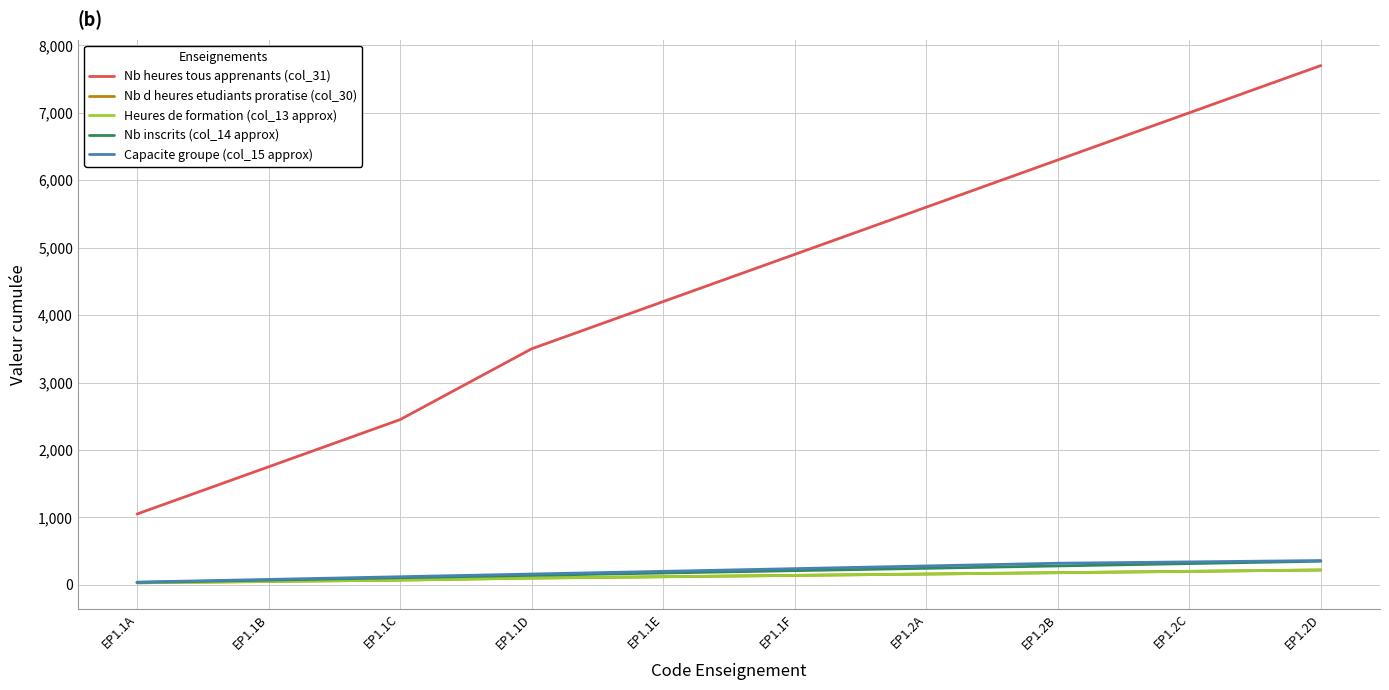

List the labels in order of Nb heures tous apprenants (col_31) value, smallest first.

EP1.1A, EP1.1B, EP1.1C, EP1.1D, EP1.1E, EP1.1F, EP1.2A, EP1.2B, EP1.2C, EP1.2D